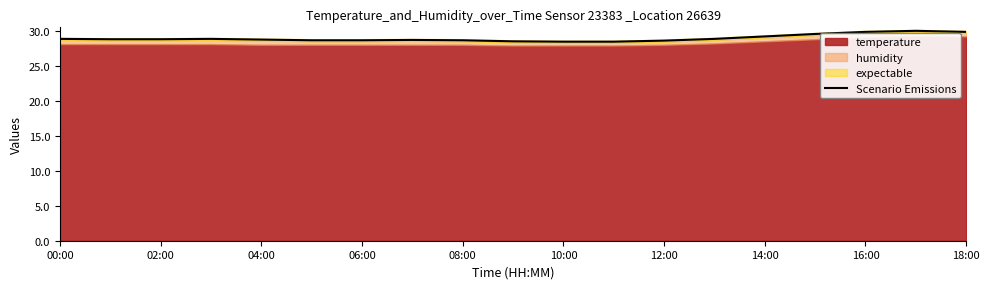

Is it true that Scenario Emissions equals 29.8 at 16:00?

True